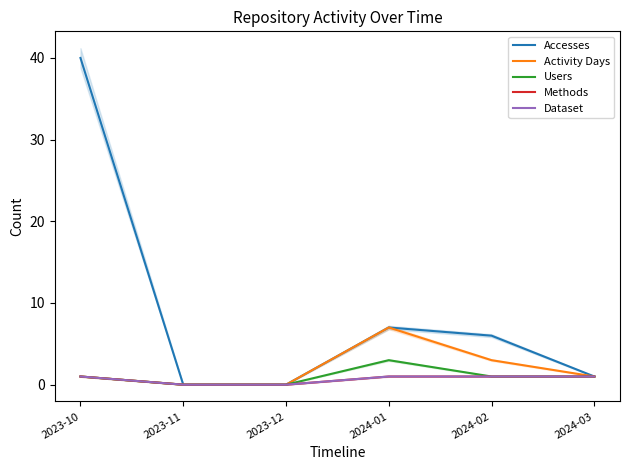

How many data points in Users are above 1?

1